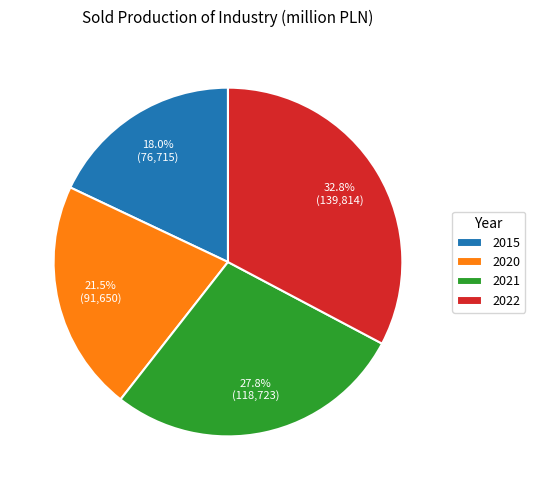

Rank the categories by value from lowest to highest.

2015, 2020, 2021, 2022